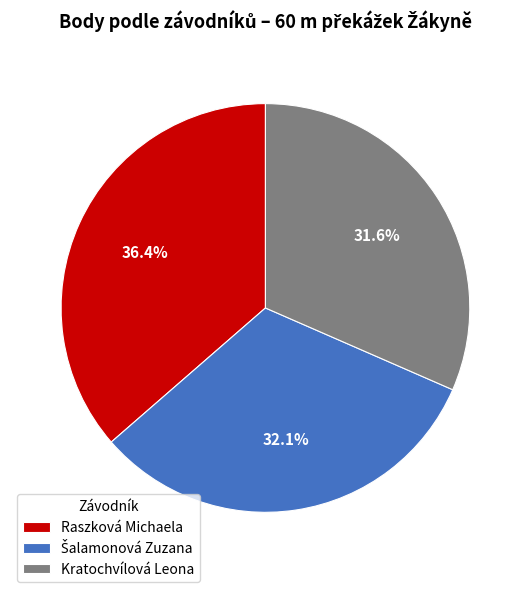

Is there a majority slice in this chart?

No